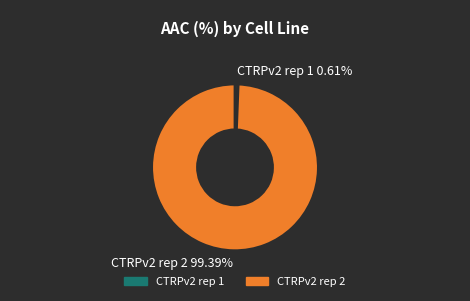

Which slice is the largest?

CTRPv2 rep 2